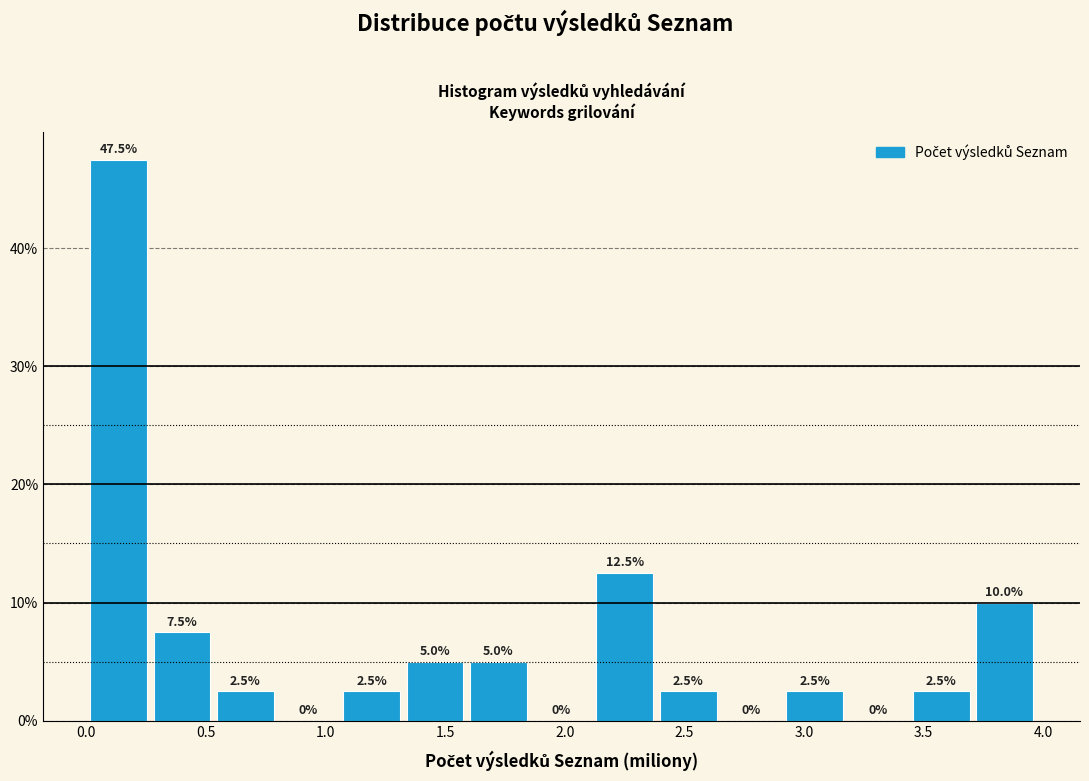

Over which range of the x-axis is the bar tallest?

0.00 to 0.25